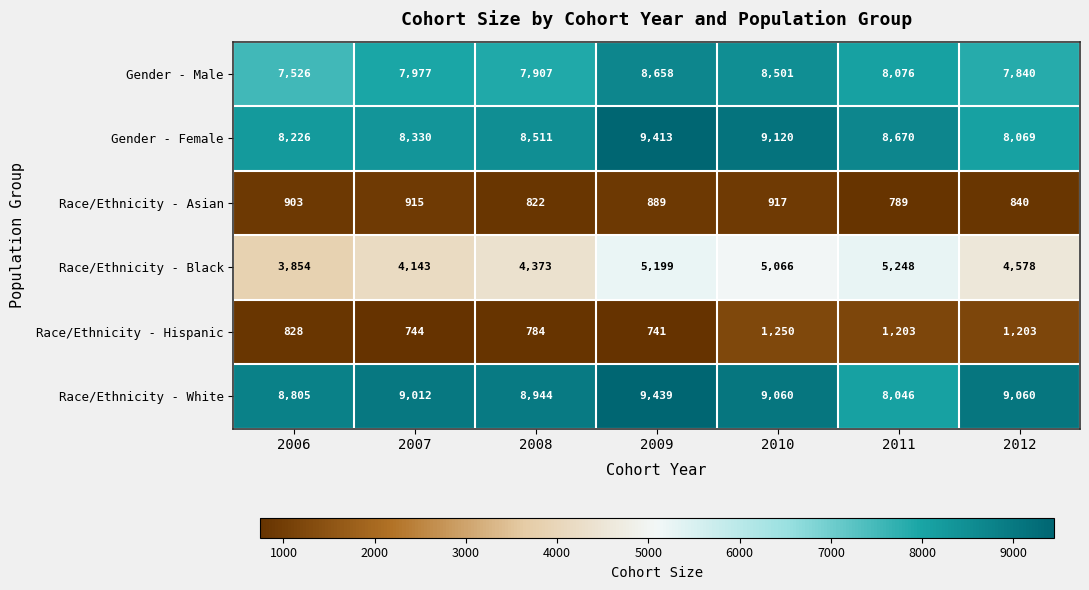

Which series has the largest total across all categories?

Race/Ethnicity - White